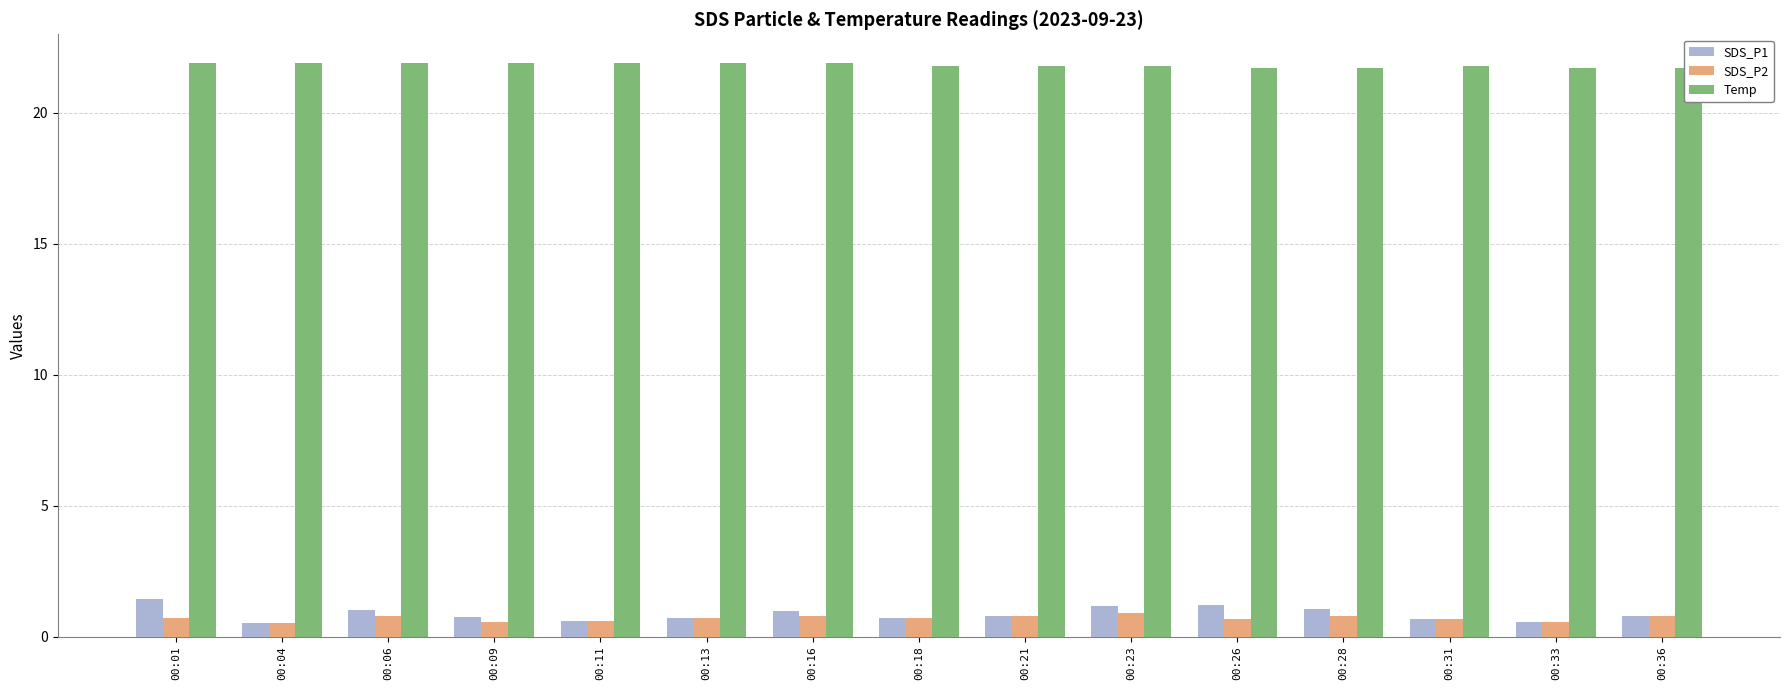

Reading left to right, what are all the values shown in this chart?

SDS_P1: 1.4	0.5	1.0	0.7	0.6	0.7	1.0	0.7	0.8	1.2	1.2	1.1	0.7	0.6	0.8
SDS_P2: 0.7	0.5	0.8	0.6	0.6	0.7	0.8	0.7	0.8	0.9	0.7	0.8	0.7	0.6	0.8
Temp: 21.9	21.9	21.9	21.9	21.9	21.9	21.9	21.8	21.8	21.8	21.7	21.7	21.8	21.7	21.7